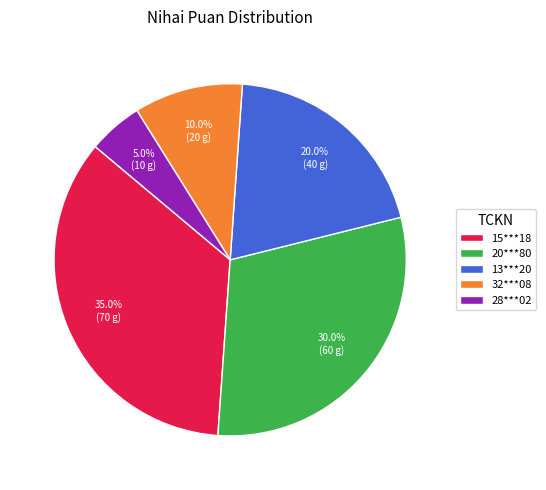

To the nearest percent, what is the average slice percentage?

20%